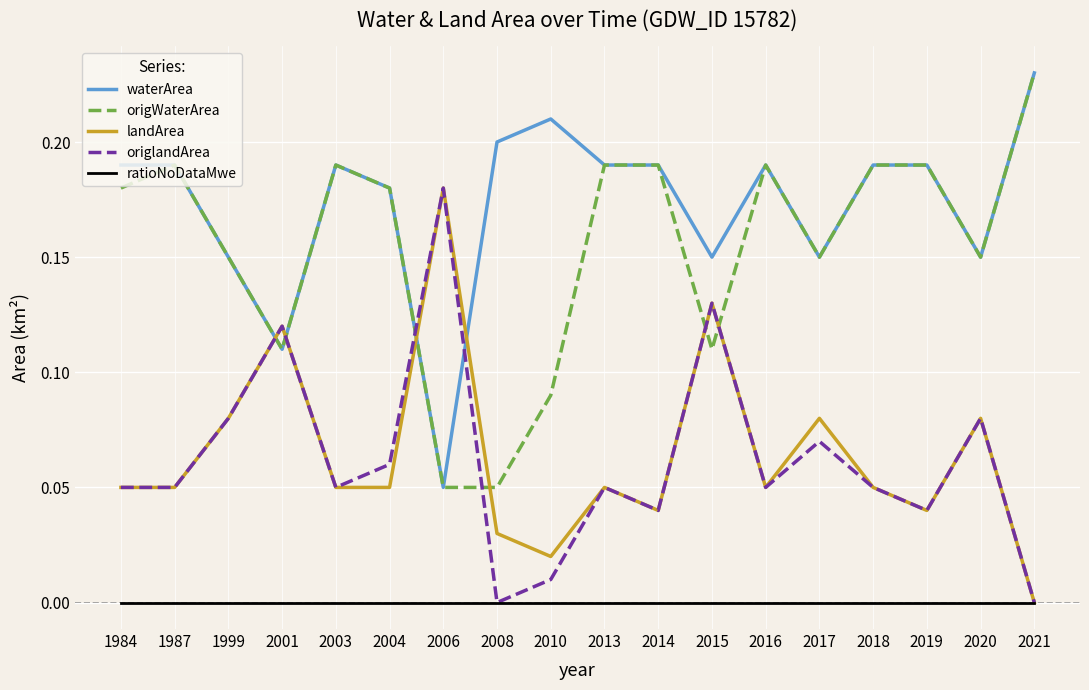

Which series has the largest total across all categories?

waterArea